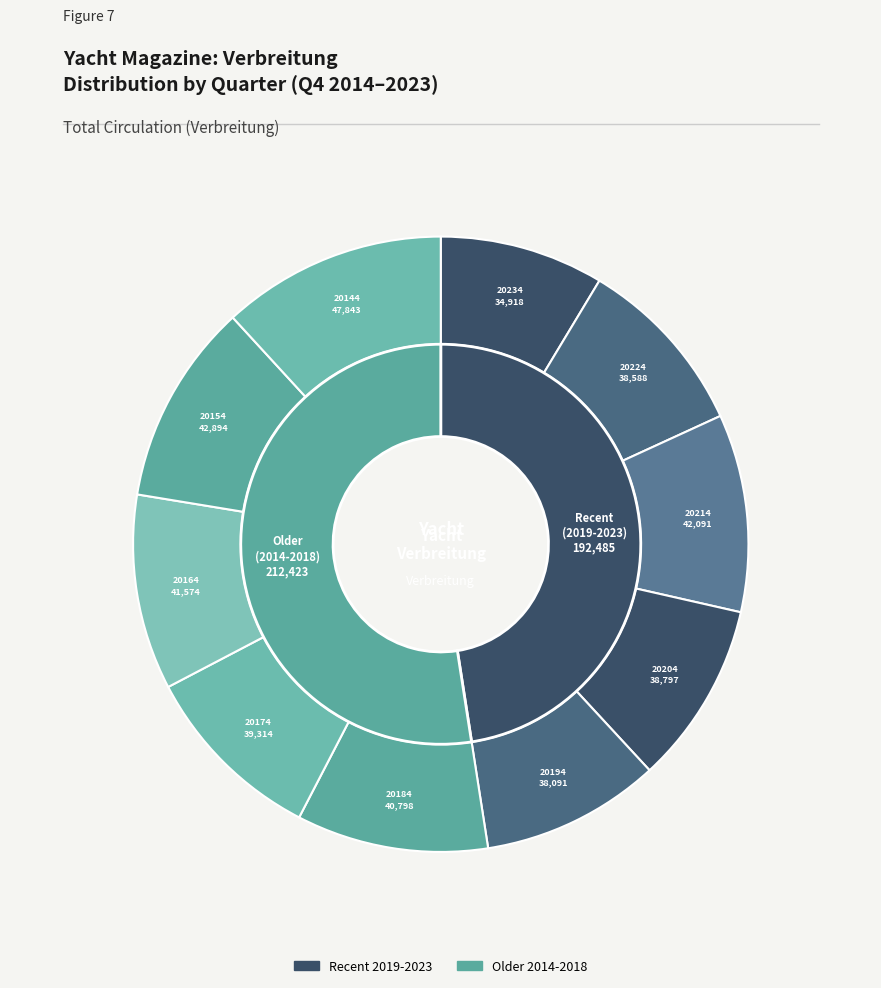

How many slices are in this pie chart?

10